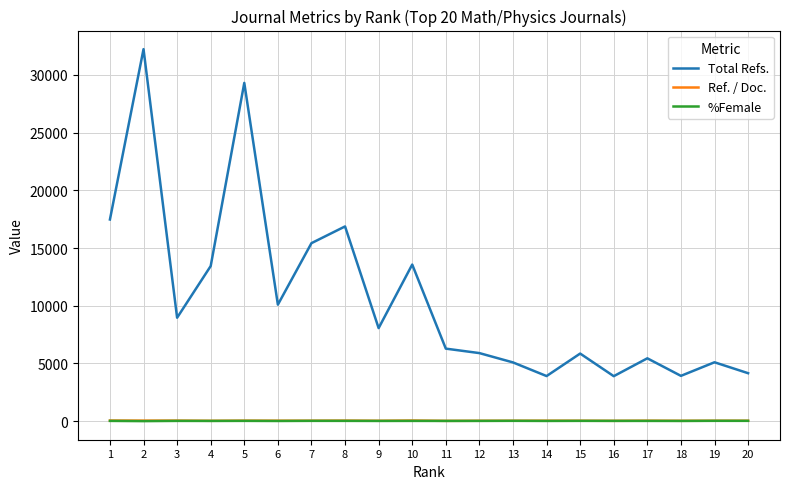

The value of Ref. / Doc. at 8 is 44.9. True or false?

True